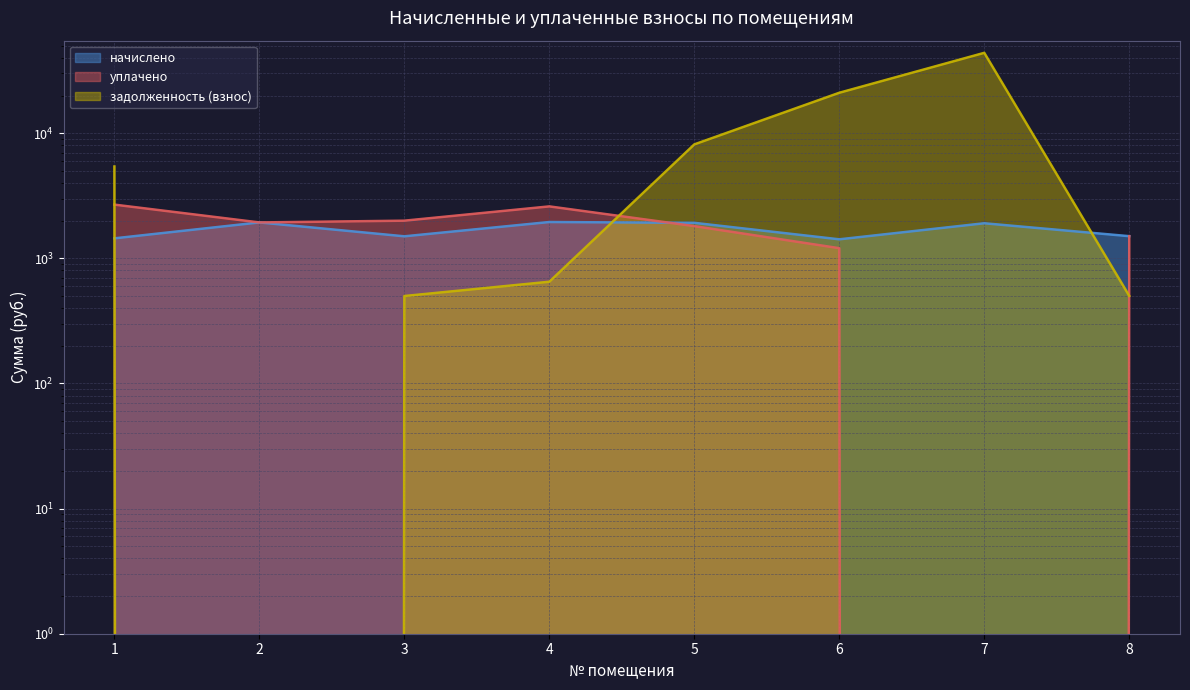

Where does the задолженность (взнос) series first go above 5418?

1